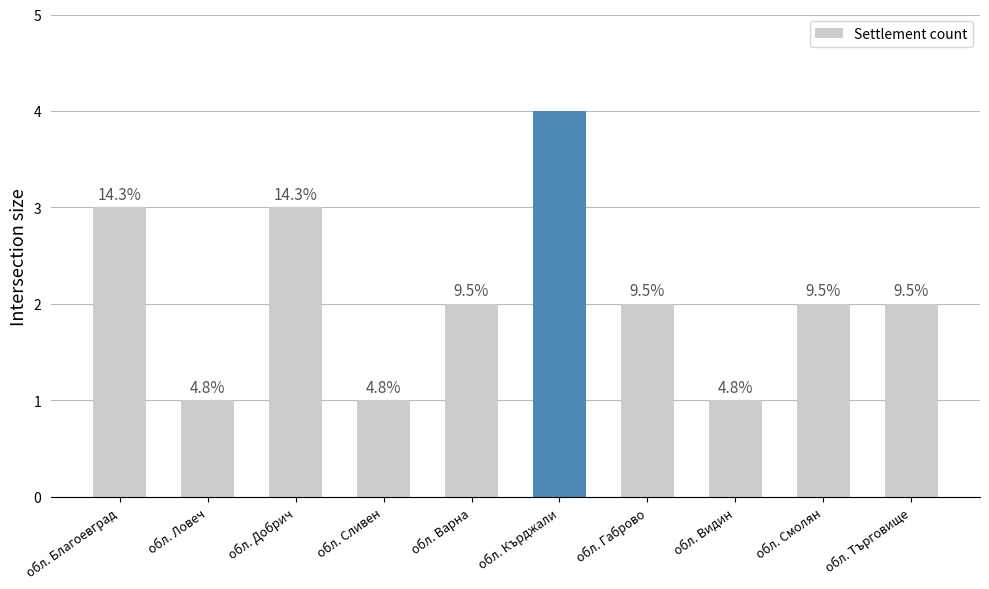

Does the chart contain any negative values?

No